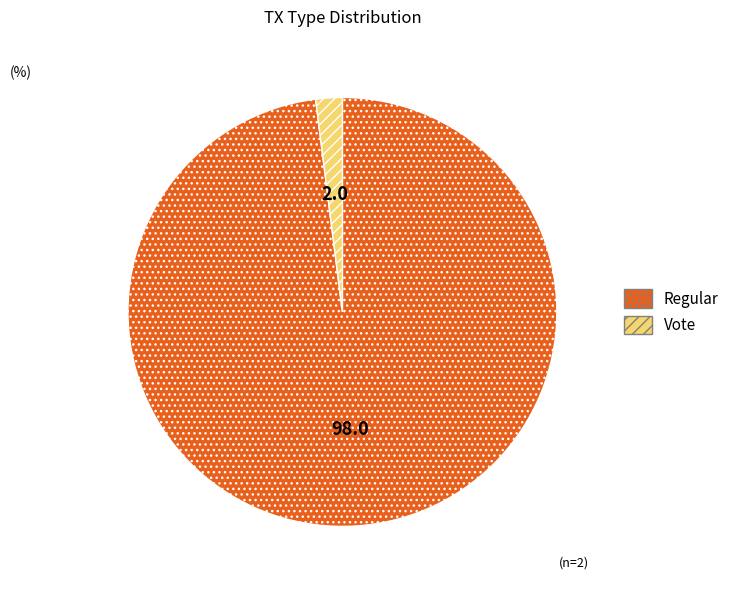

Between Vote and Regular, which is larger?

Regular